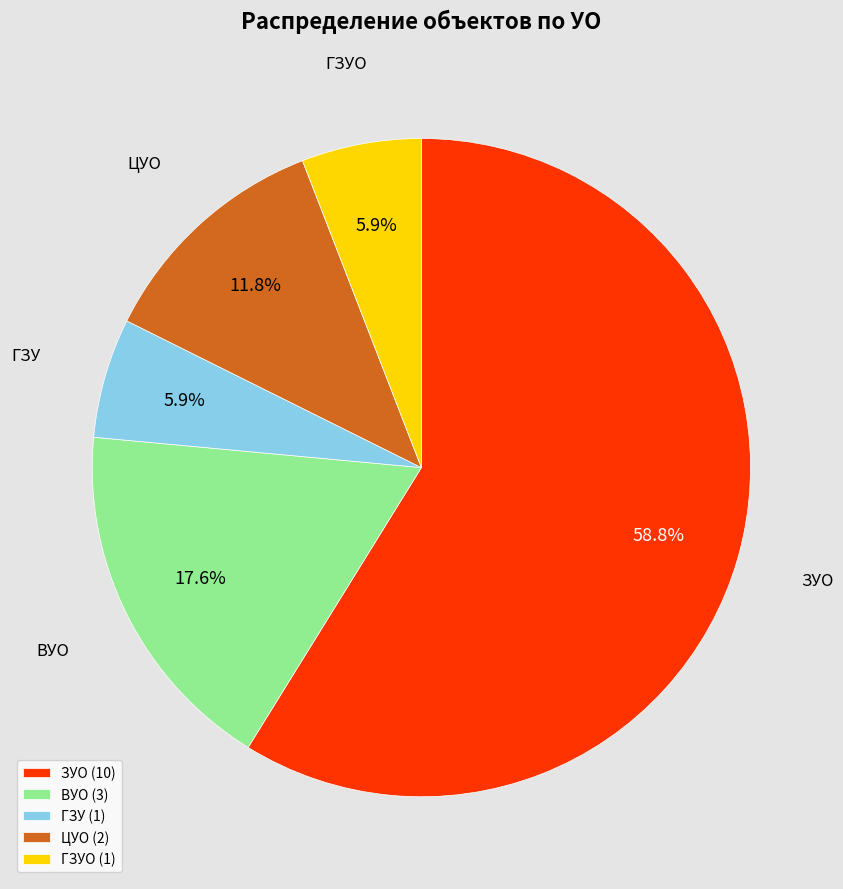

What is the largest slice in the pie chart?

ЗУО (10)